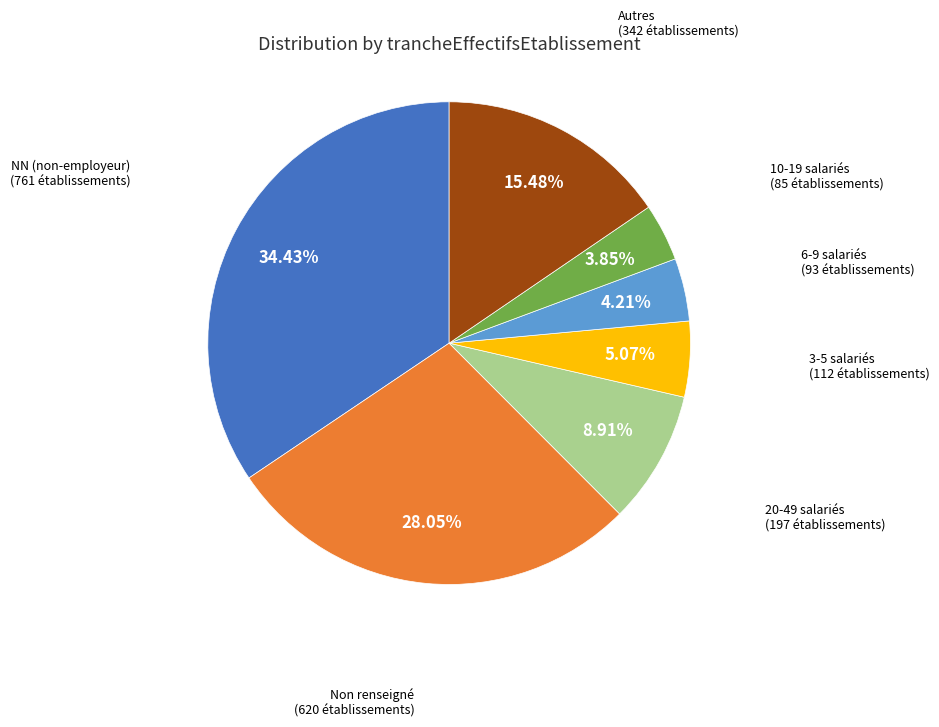

What is the largest slice in the pie chart?

NN (non-employeur)